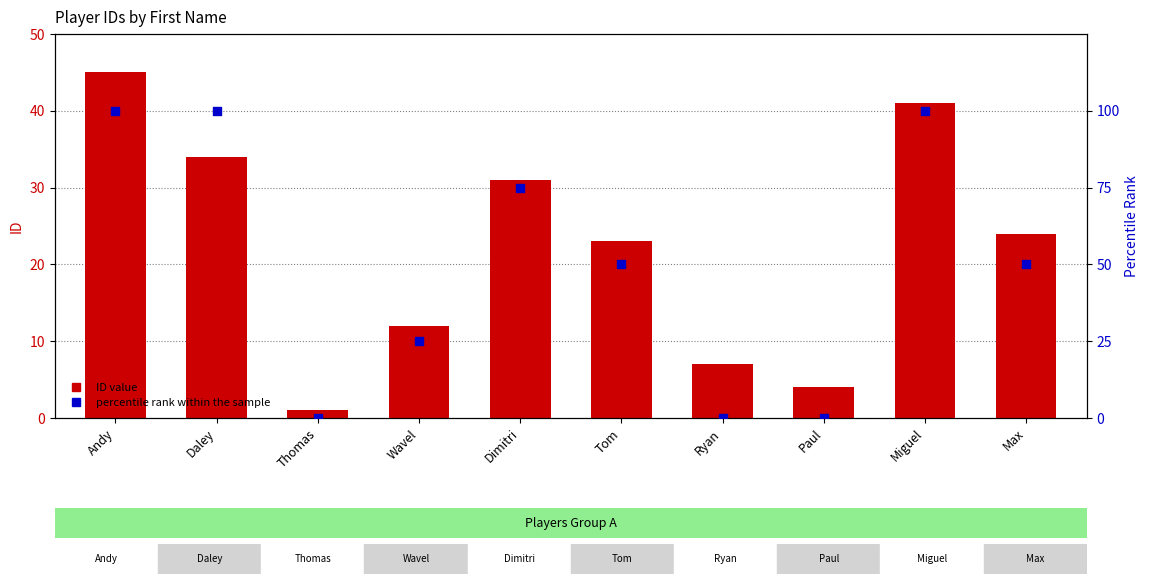

At which category is the sum across all series the highest?

Andy